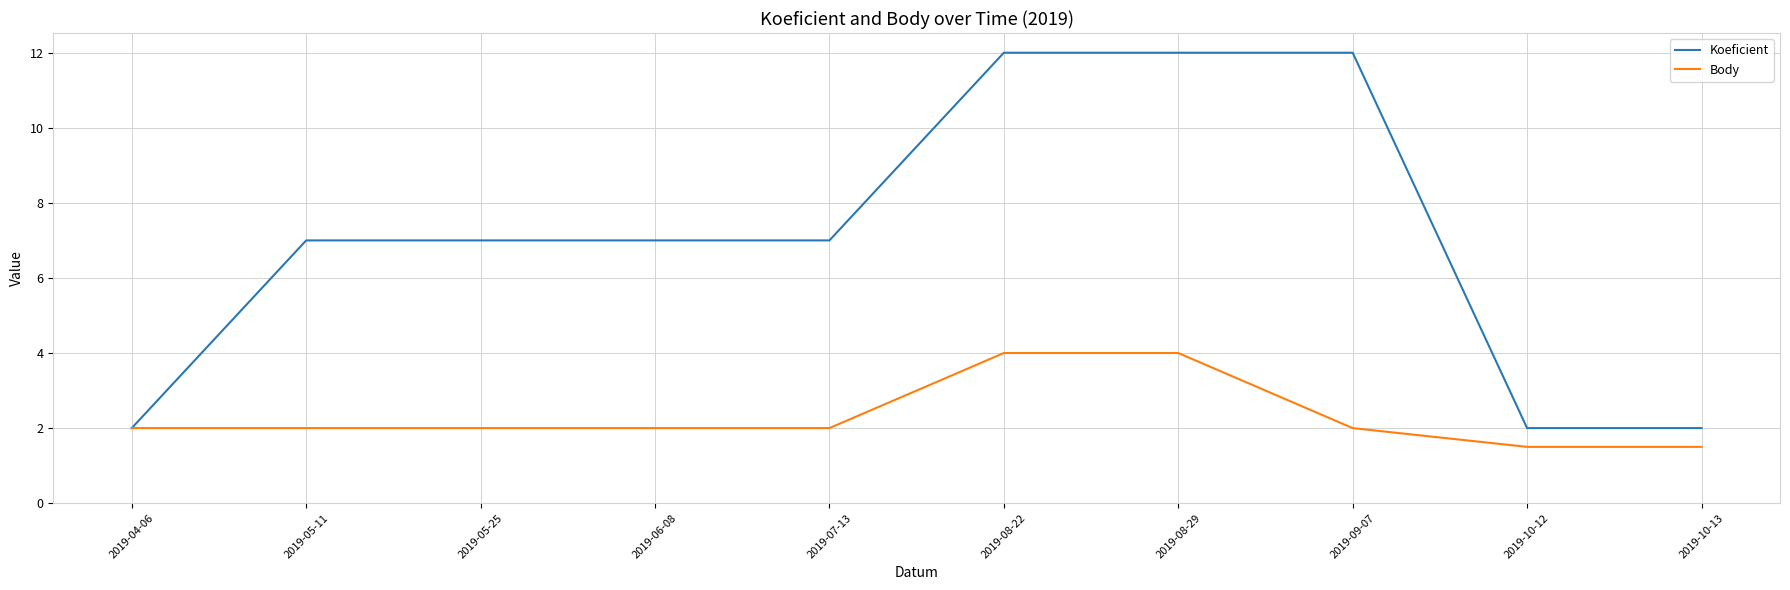

At 2019-05-11, list the series in order from smallest to largest.

Body, Koeficient